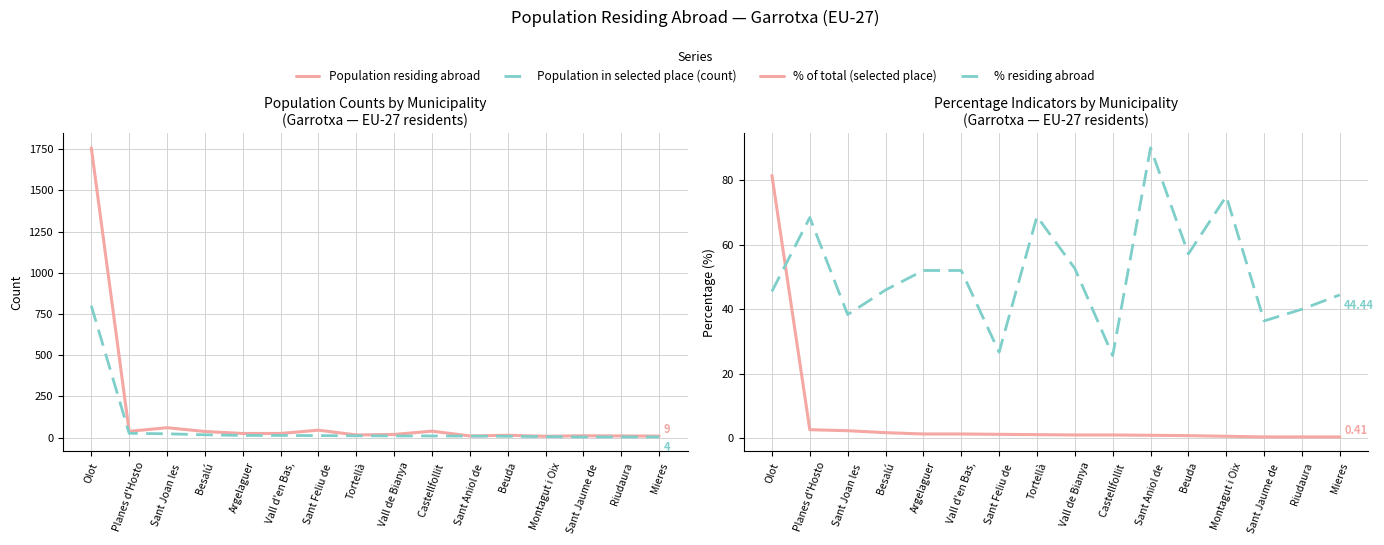

Which series has the largest total across all categories?

Population residing abroad